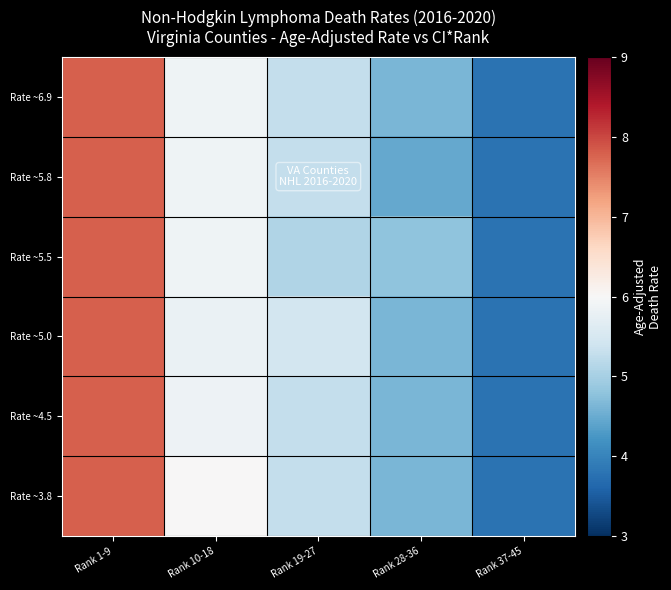

How many series are shown in this chart?

6